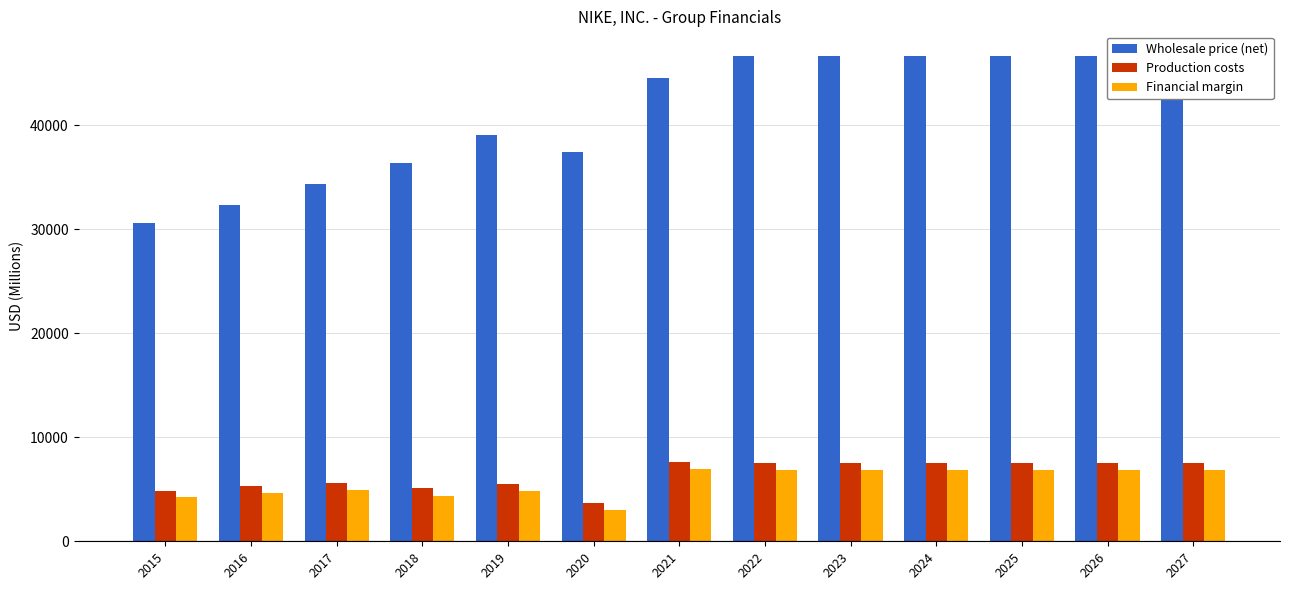

What is the minimum value shown in the chart?

2976